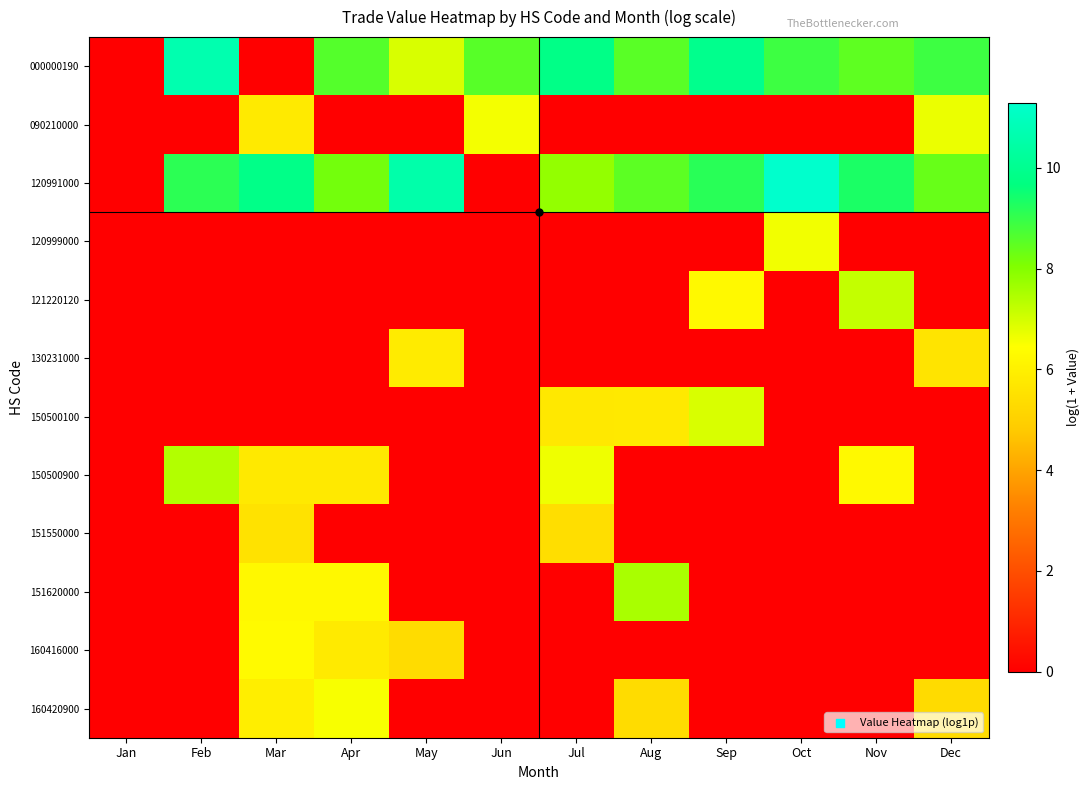

Which series has the largest range (max minus min)?

120991000